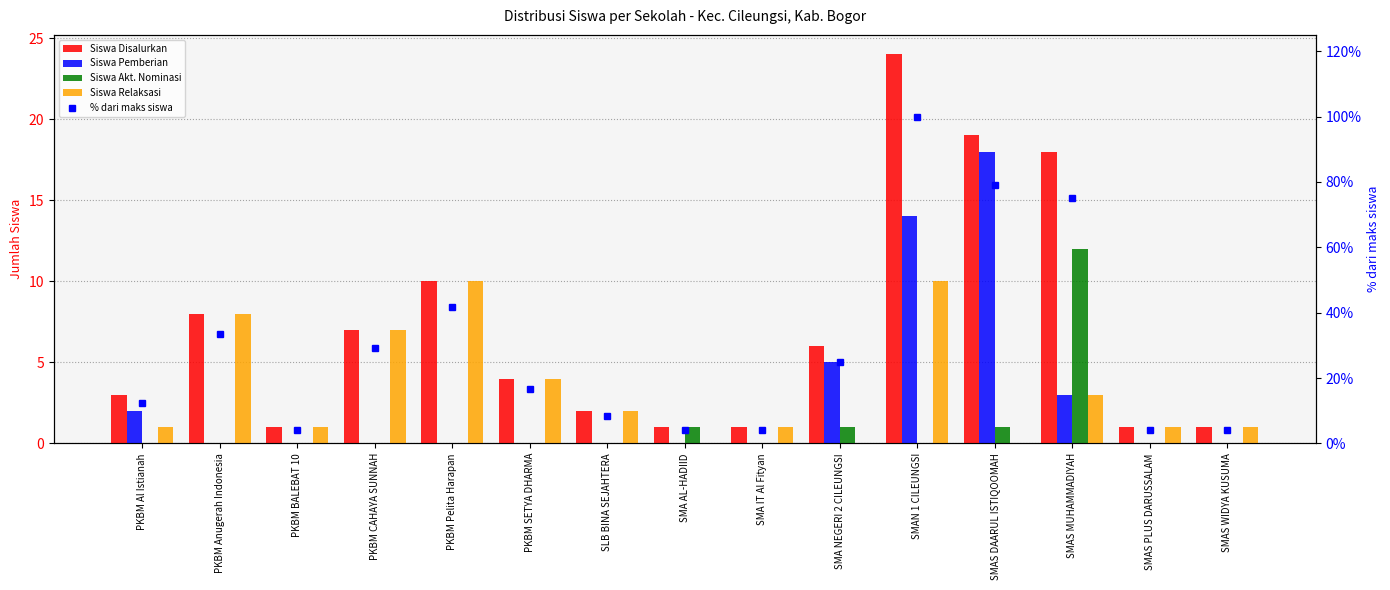

Reading right to left, what are all the values shown in this chart?

Siswa Disalurkan: SMAS WIDYA KUSUMA=1.0	SMAS PLUS DARUSSALAM=1.0	SMAS MUHAMMADIYAH=18.0	SMAS DAARUL ISTIQOOMAH=19.0	SMAN 1 CILEUNGSI=24.0	SMA NEGERI 2 CILEUNGSI=6.0	SMA IT Al Fityan=1.0	SMA AL-HADIID=1.0	SLB BINA SEJAHTERA=2.0	PKBM SETYA DHARMA=4.0	PKBM Pelita Harapan=10.0	PKBM CAHAYA SUNNAH=7.0	PKBM BALEBAT 10=1.0	PKBM Anugerah Indonesia=8.0	PKBM Al Istianah=3.0
Siswa Pemberian: SMAS WIDYA KUSUMA=0.0	SMAS PLUS DARUSSALAM=0.0	SMAS MUHAMMADIYAH=3.0	SMAS DAARUL ISTIQOOMAH=18.0	SMAN 1 CILEUNGSI=14.0	SMA NEGERI 2 CILEUNGSI=5.0	SMA IT Al Fityan=0.0	SMA AL-HADIID=0.0	SLB BINA SEJAHTERA=0.0	PKBM SETYA DHARMA=0.0	PKBM Pelita Harapan=0.0	PKBM CAHAYA SUNNAH=0.0	PKBM BALEBAT 10=0.0	PKBM Anugerah Indonesia=0.0	PKBM Al Istianah=2.0
Siswa Akt. Nominasi: SMAS WIDYA KUSUMA=0.0	SMAS PLUS DARUSSALAM=0.0	SMAS MUHAMMADIYAH=12.0	SMAS DAARUL ISTIQOOMAH=1.0	SMAN 1 CILEUNGSI=0.0	SMA NEGERI 2 CILEUNGSI=1.0	SMA IT Al Fityan=0.0	SMA AL-HADIID=1.0	SLB BINA SEJAHTERA=0.0	PKBM SETYA DHARMA=0.0	PKBM Pelita Harapan=0.0	PKBM CAHAYA SUNNAH=0.0	PKBM BALEBAT 10=0.0	PKBM Anugerah Indonesia=0.0	PKBM Al Istianah=0.0
Siswa Relaksasi: SMAS WIDYA KUSUMA=1.0	SMAS PLUS DARUSSALAM=1.0	SMAS MUHAMMADIYAH=3.0	SMAS DAARUL ISTIQOOMAH=0.0	SMAN 1 CILEUNGSI=10.0	SMA NEGERI 2 CILEUNGSI=0.0	SMA IT Al Fityan=1.0	SMA AL-HADIID=0.0	SLB BINA SEJAHTERA=2.0	PKBM SETYA DHARMA=4.0	PKBM Pelita Harapan=10.0	PKBM CAHAYA SUNNAH=7.0	PKBM BALEBAT 10=1.0	PKBM Anugerah Indonesia=8.0	PKBM Al Istianah=1.0
% dari maks siswa: SMAS WIDYA KUSUMA=4.2	SMAS PLUS DARUSSALAM=4.2	SMAS MUHAMMADIYAH=75.0	SMAS DAARUL ISTIQOOMAH=79.2	SMAN 1 CILEUNGSI=100.0	SMA NEGERI 2 CILEUNGSI=25.0	SMA IT Al Fityan=4.2	SMA AL-HADIID=4.2	SLB BINA SEJAHTERA=8.3	PKBM SETYA DHARMA=16.7	PKBM Pelita Harapan=41.7	PKBM CAHAYA SUNNAH=29.2	PKBM BALEBAT 10=4.2	PKBM Anugerah Indonesia=33.3	PKBM Al Istianah=12.5